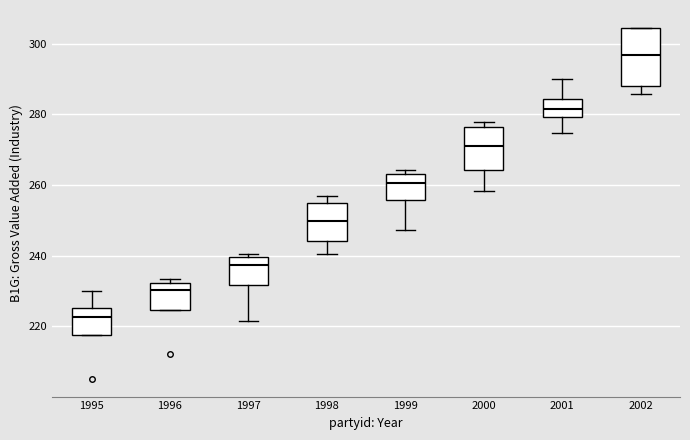

Reading left to right, read every box against the y-axis: the position of its median line, the range the box covers, and the ends of its whiskers. The values are not printed on the chart, so give them approximately, as read against the axis.

1995: median 222, box 218 to 226, whiskers 218 to 230
1996: median 230, box 224 to 232, whiskers 224 to 234
1997: median 238, box 232 to 240, whiskers 222 to 240 (just above the box's upper edge)
1998: median 250, box 244 to 254, whiskers 240 to 256
1999: median 260, box 256 to 264, whiskers 248 to 264 (just above the box's upper edge)
2000: median 272, box 264 to 276, whiskers 258 to 278
2001: median 282, box 280 to 284, whiskers 274 to 290
2002: median 296, box 288 to 304, whiskers 286 to 304